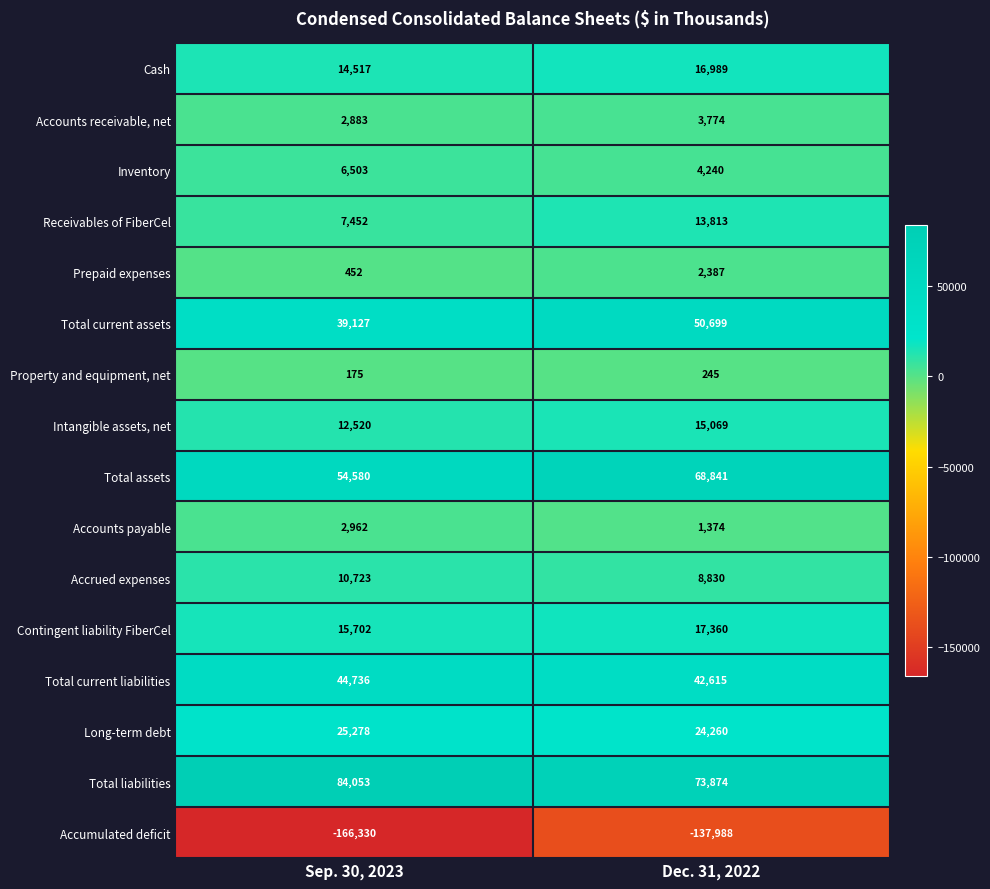

Rank the series at Sep. 30, 2023 from highest to lowest value.

Total liabilities, Total assets, Total current liabilities, Total current assets, Long-term debt, Contingent liability FiberCel, Cash, Intangible assets, net, Accrued expenses, Receivables of FiberCel, Inventory, Accounts payable, Accounts receivable, net, Prepaid expenses, Property and equipment, net, Accumulated deficit